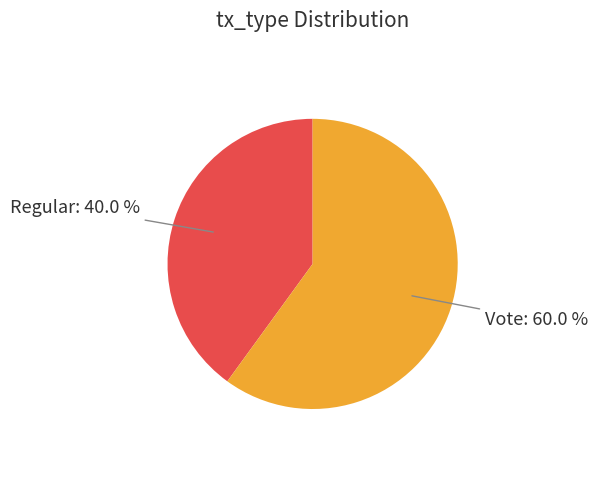

Count the number of slices in the pie.

2